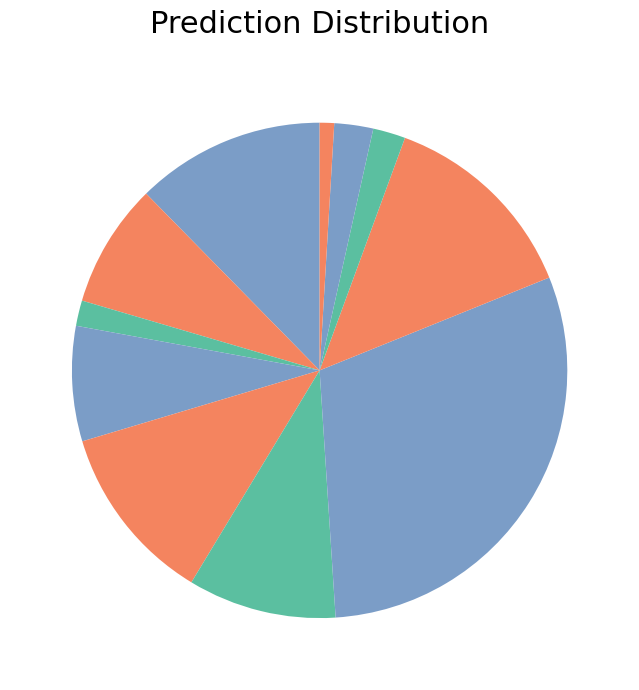

How many slices are in this pie chart?

11